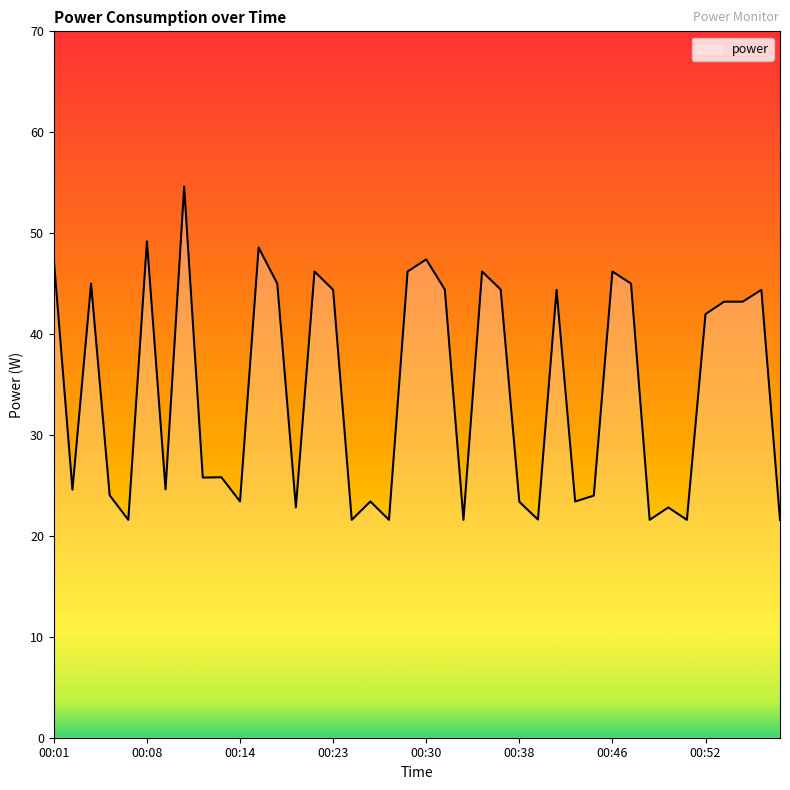

What is the difference between the maximum and minimum values?

33.0